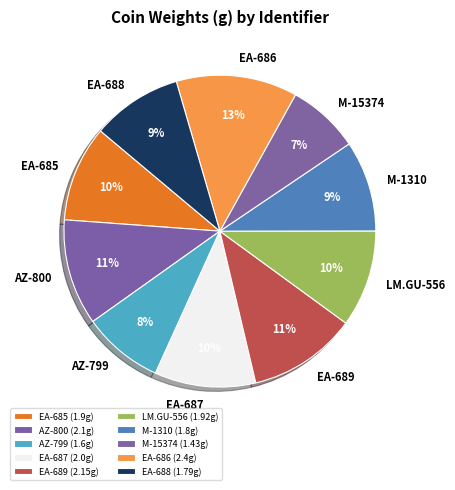

What is the largest slice in the pie chart?

EA-686